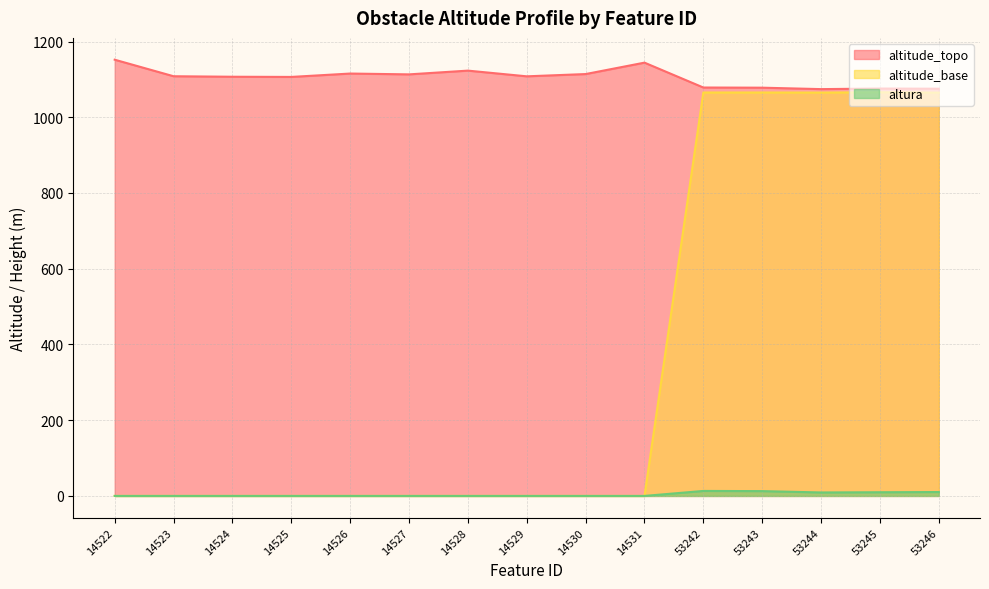

What is the approximate value of altitude_topo at 14530?

1114.1